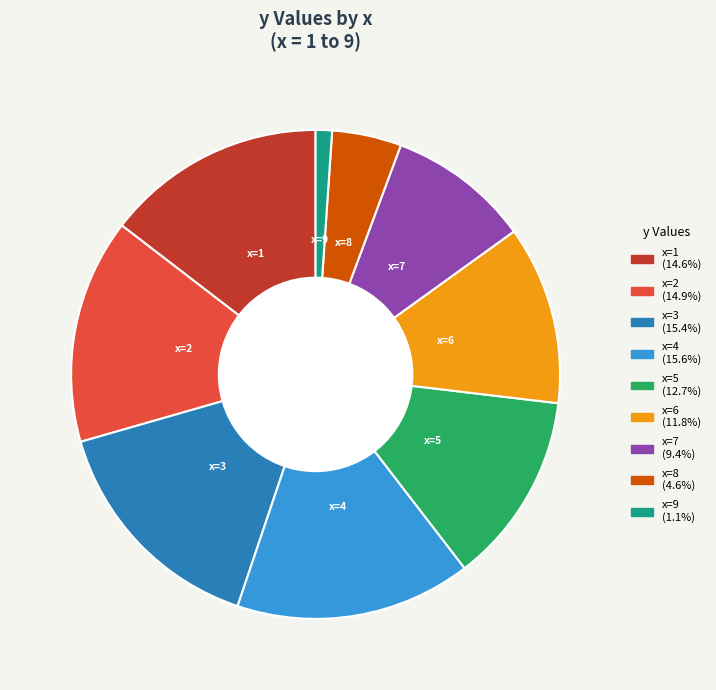

Is it true that x=7 is 9% of the pie?

True